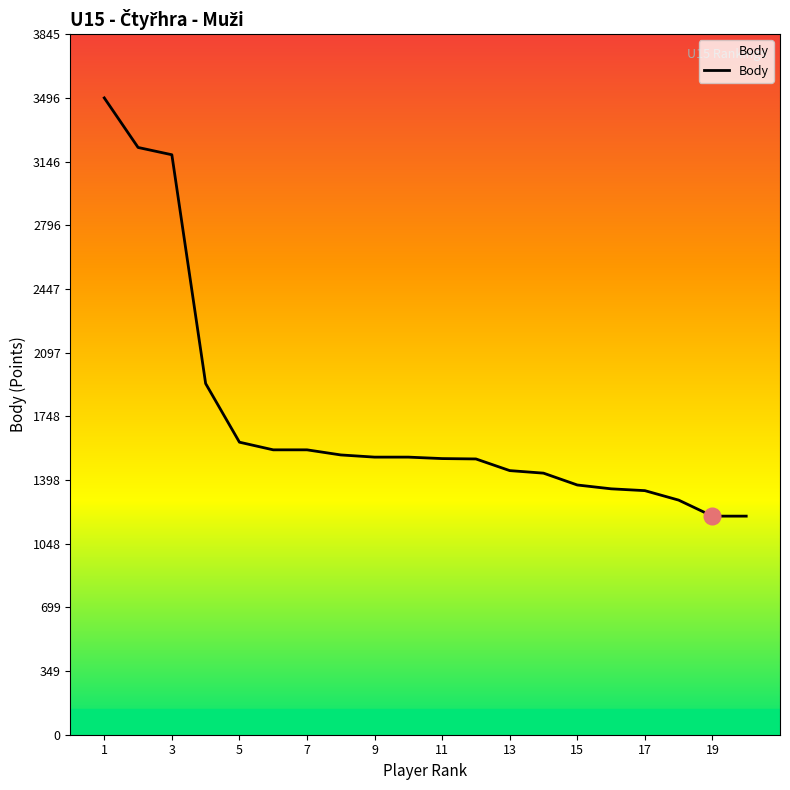

What is the maximum value shown in the chart?

3496